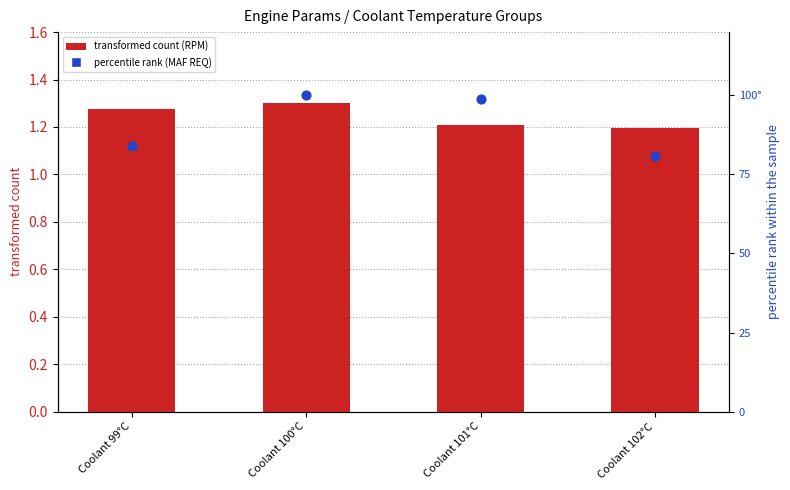

Which series contains the highest Y value?

MAF REQ (P corr.) (g/s)